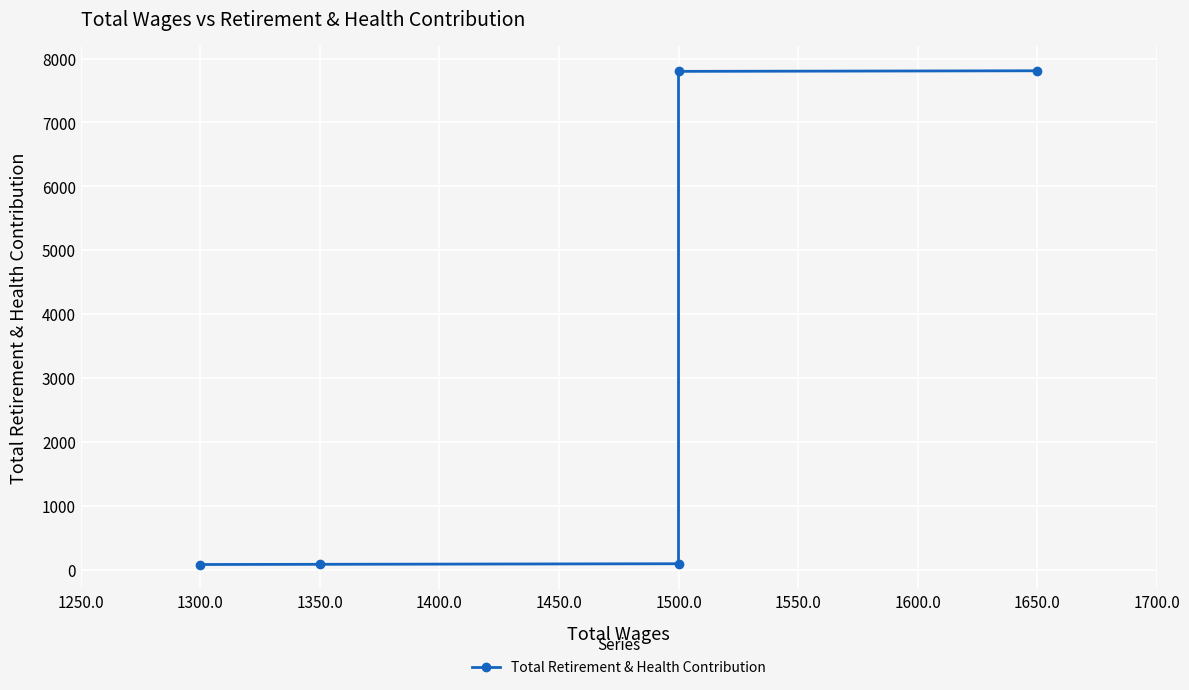

What is the difference between the maximum and minimum values?

7727